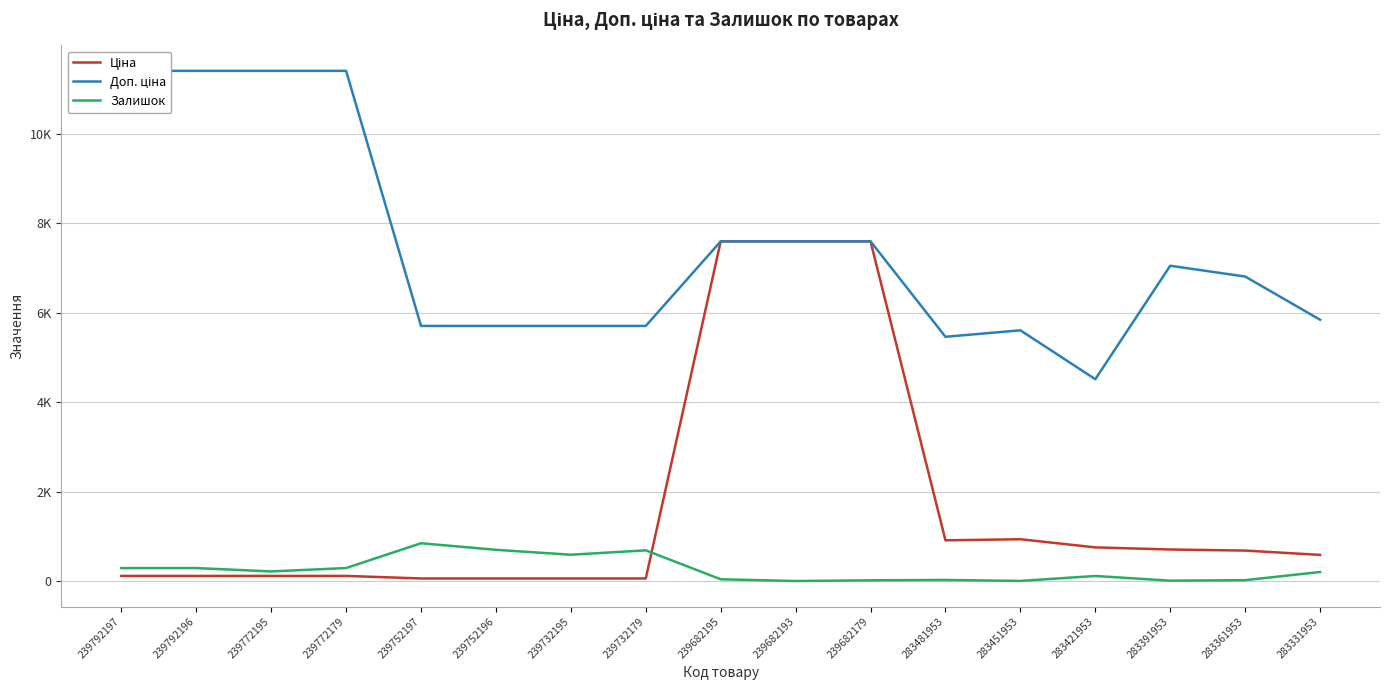

Is the value of Залишок at 239682179 greater than the value of Ціна at 239792197?

No